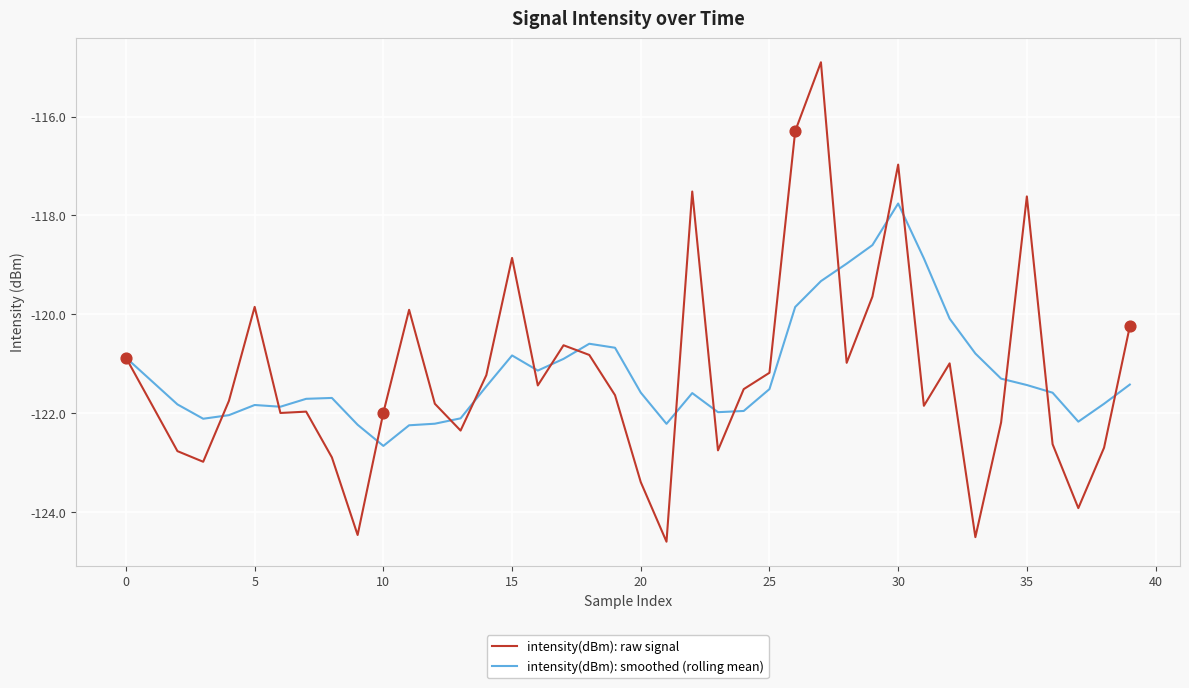

Rank the series by their maximum value, from lowest to highest.

intensity(dBm): smoothed (rolling mean), intensity(dBm): raw signal